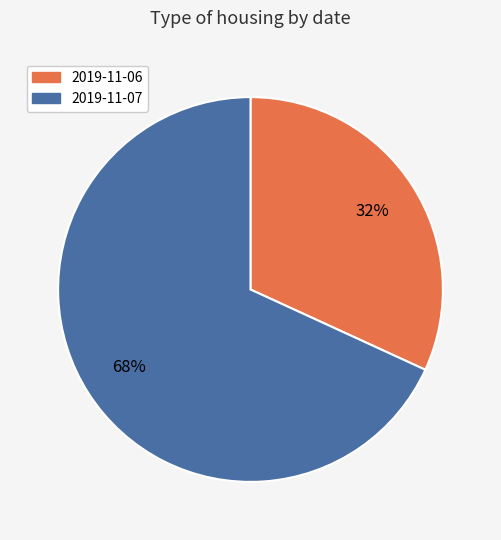

To the nearest percent, what portion does 2019-11-07 represent?

68%